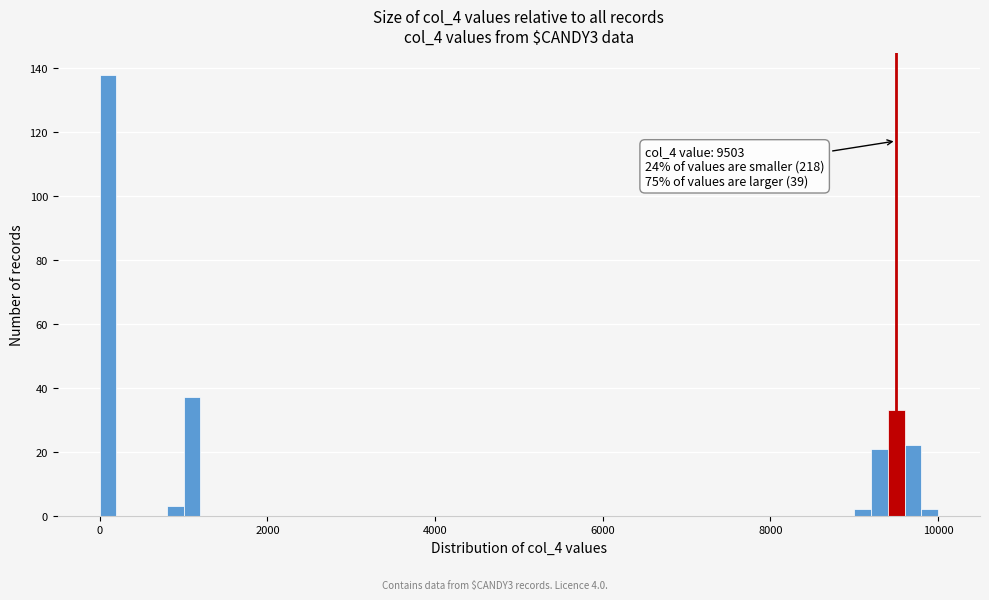

Around what value on the x-axis is the tallest bar? Give the approximate position of its centre, as read against the axis.

200